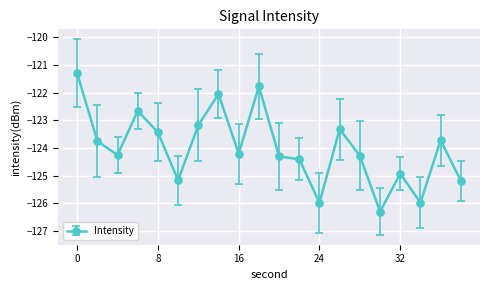

Reading right to left, what are all the values shown in this chart?

-125.2	-123.7	-126.0	-124.9	-126.3	-124.3	-123.3	-126.0	-124.4	-124.3	-121.8	-124.2	-122.0	-123.2	-125.2	-123.4	-122.7	-124.3	-123.7	-121.3